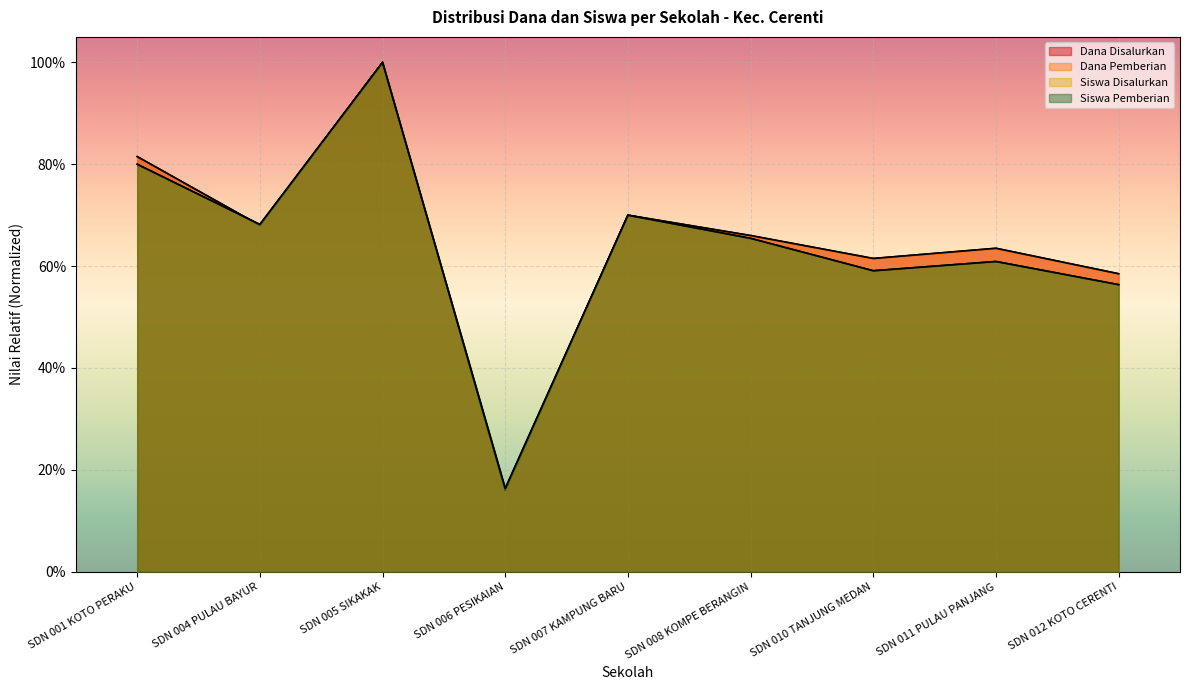

True or false: Siswa Disalurkan and Siswa Pemberian intersect in this chart.

False